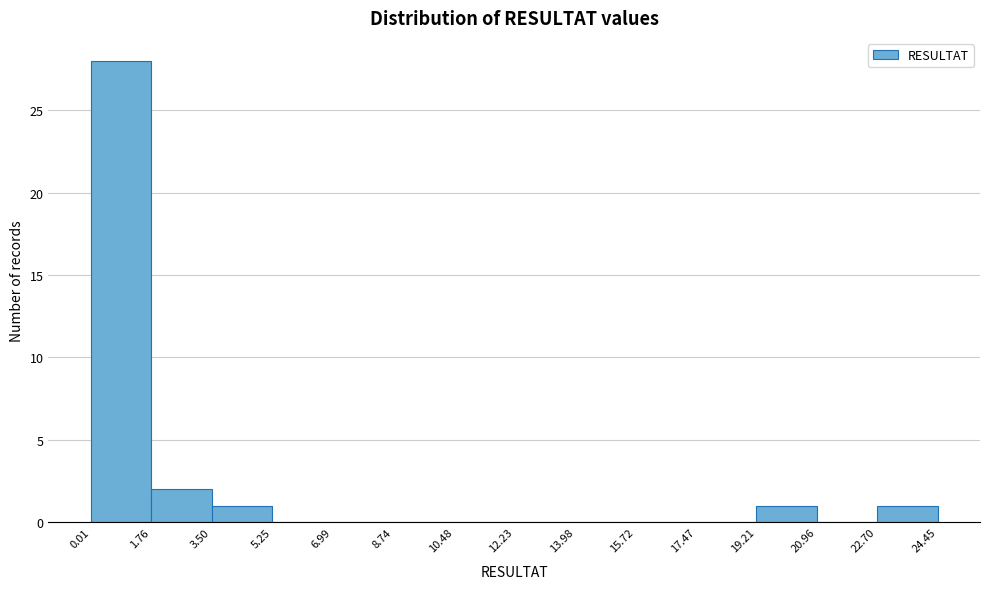

Over which range of the x-axis is the bar tallest?

0.01 to 1.76